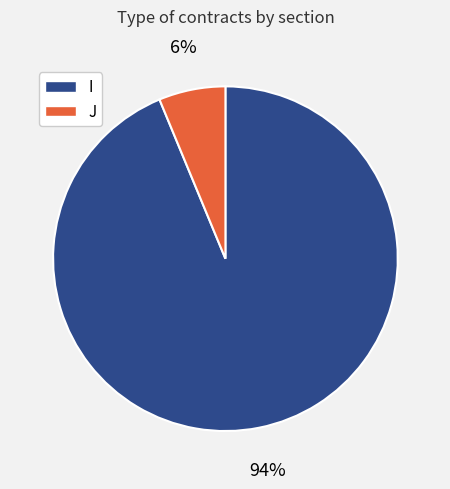

Between I and J, which is larger?

I